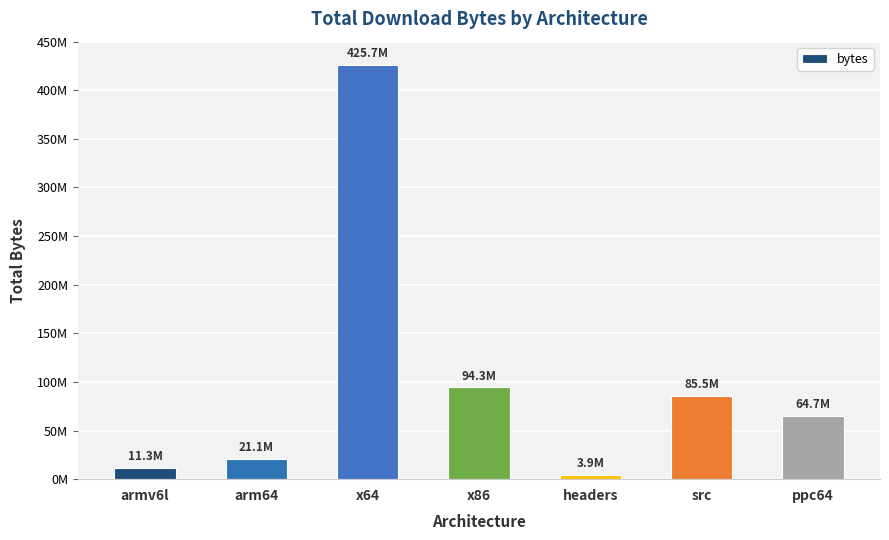

Where is the data nearest to the value 214826641?

x86